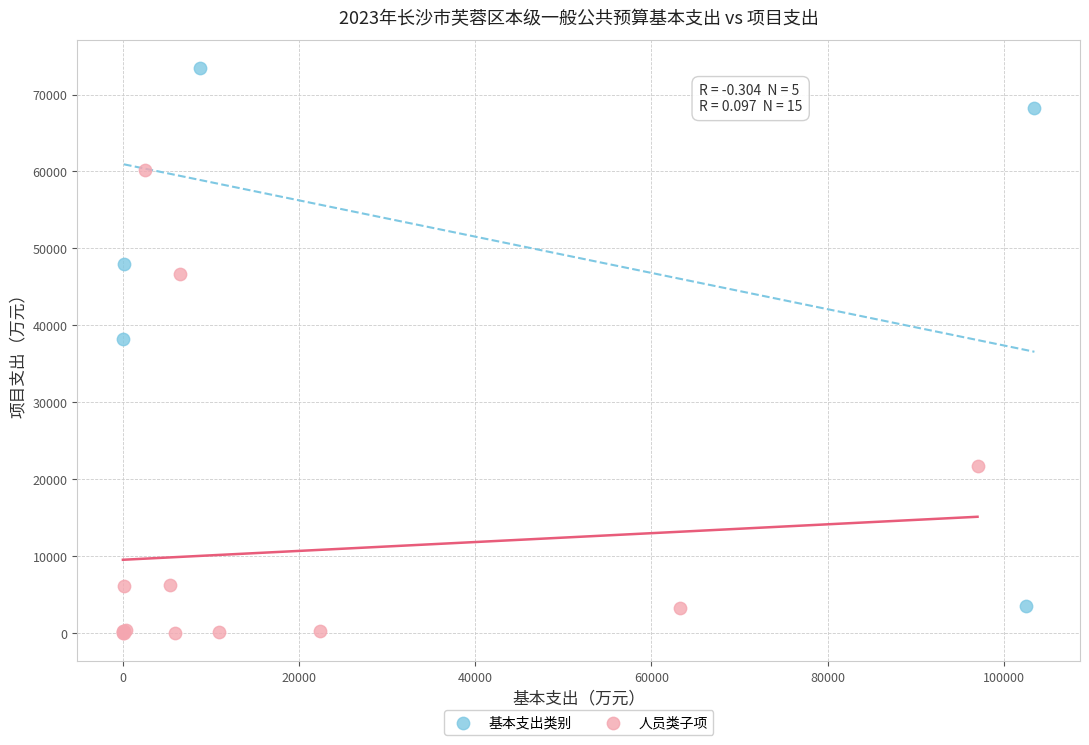

Which series contains the lowest Y value?

人员类子项